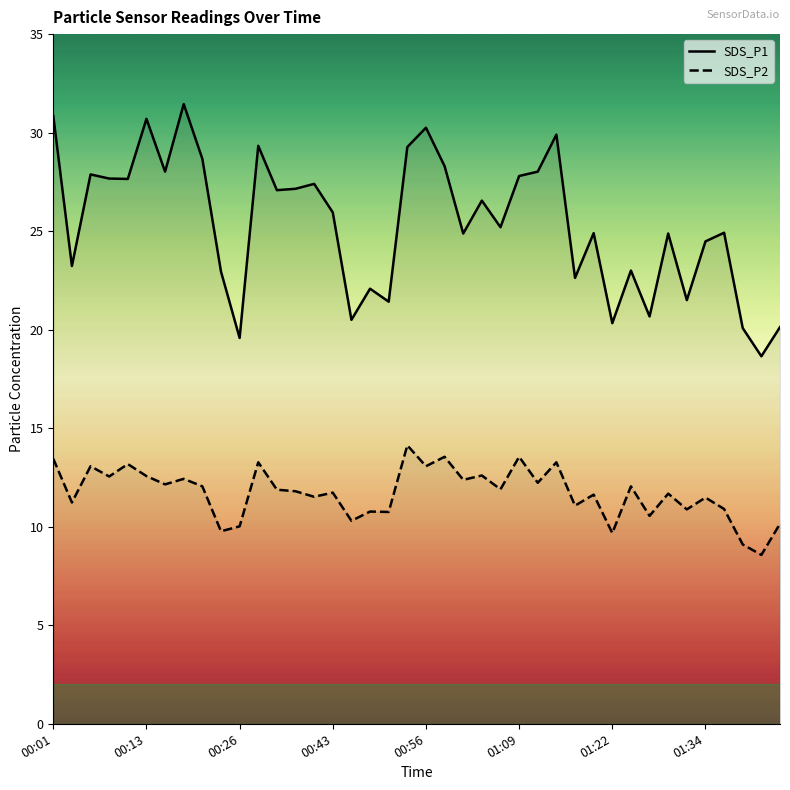

Reading right to left, transcribe all the data shown in this chart.

SDS_P1: 20.1	18.6	20.1	24.9	24.5	21.5	24.9	20.7	23.0	20.3	24.9	22.6	29.9	28.0	27.8	25.2	26.6	24.9	28.3	30.2	29.3	21.4	22.1	20.5	25.9	27.4	27.1	27.1	29.3	19.6	22.9	28.7	31.4	28.0	30.7	27.6	27.7	27.9	23.2	30.9
SDS_P2: 10.2	8.6	9.1	10.9	11.5	10.9	11.7	10.6	12.1	9.7	11.6	11.1	13.3	12.2	13.6	11.9	12.6	12.4	13.6	13.1	14.1	10.8	10.8	10.3	11.7	11.5	11.8	11.9	13.3	10.0	9.8	12.1	12.4	12.2	12.6	13.2	12.6	13.1	11.2	13.4